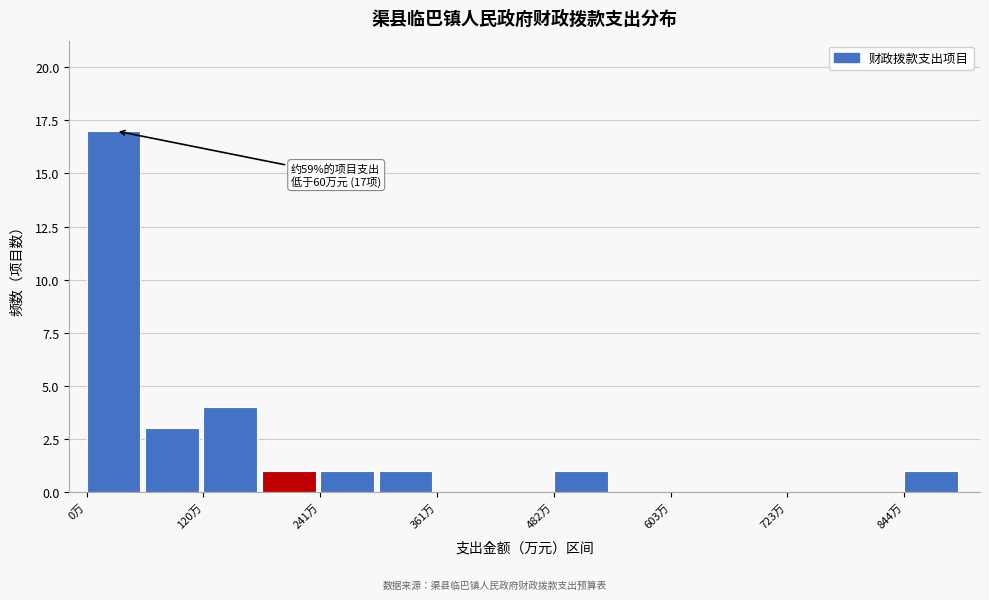

Read against the x-axis, roughly where is the centre of the tallest bar?

20